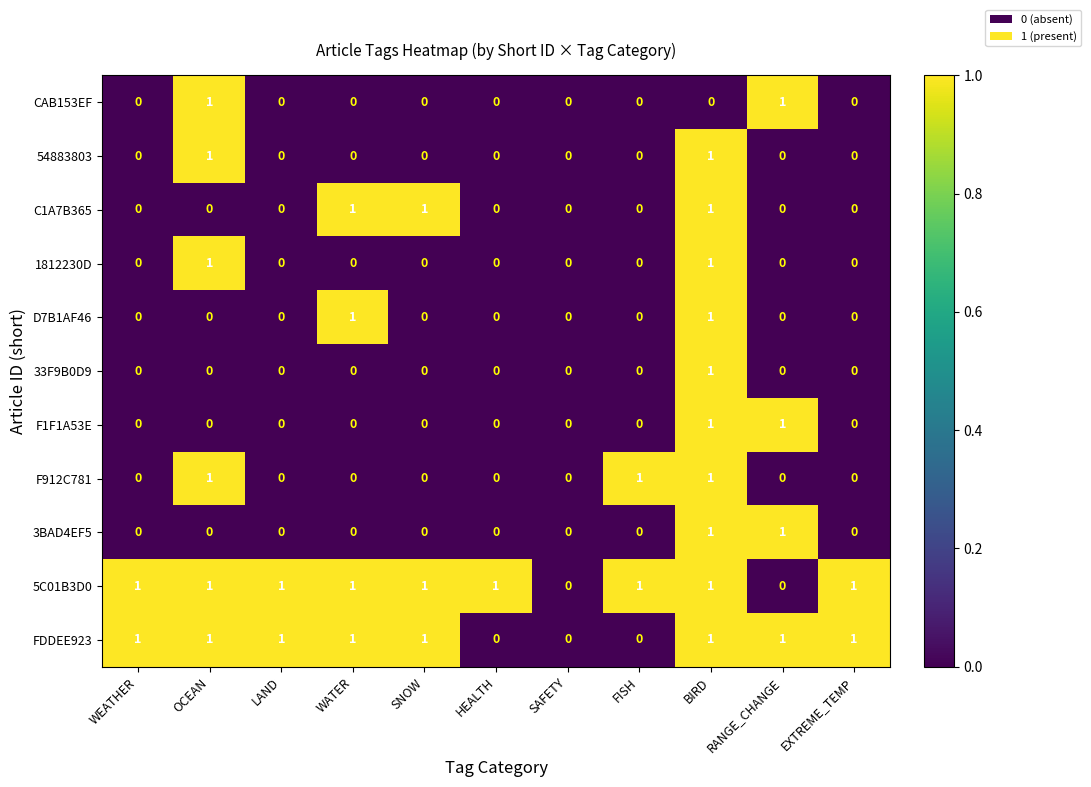

How many F912C781 values are between 0 and 1?

11